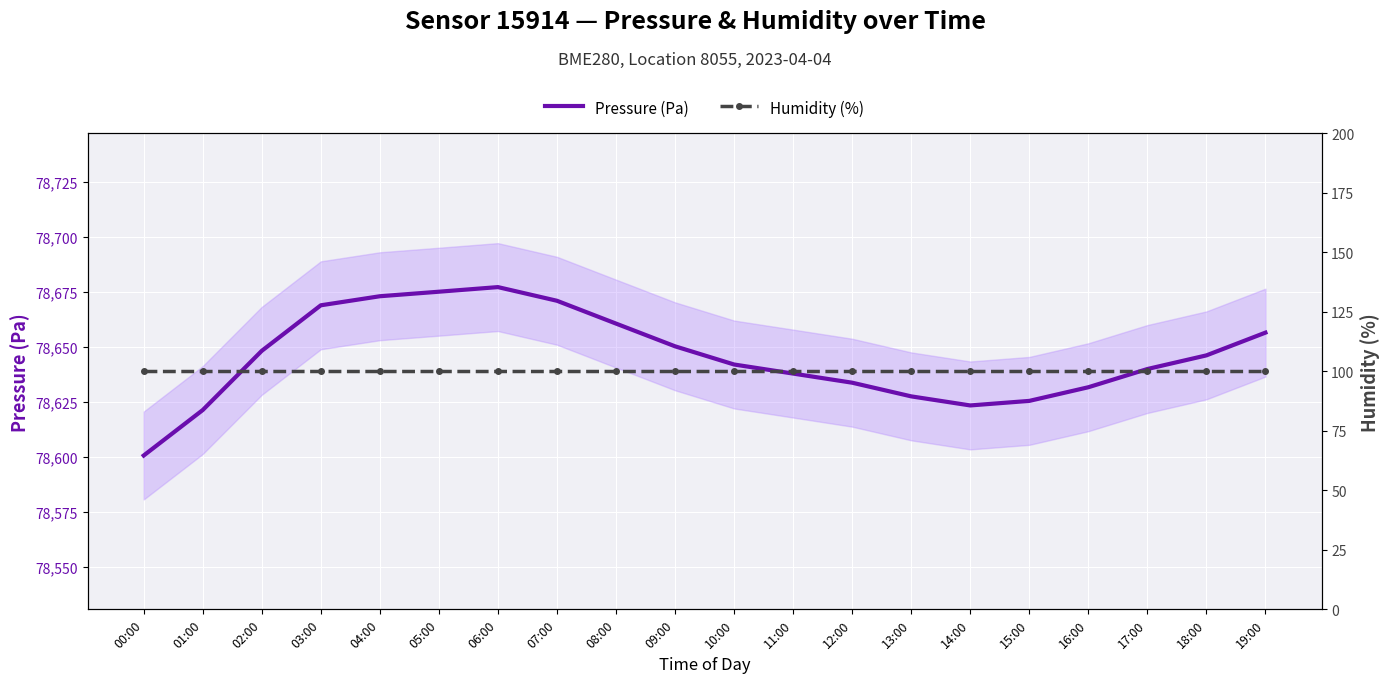

What is the label of the 13th point from the right?

07:00